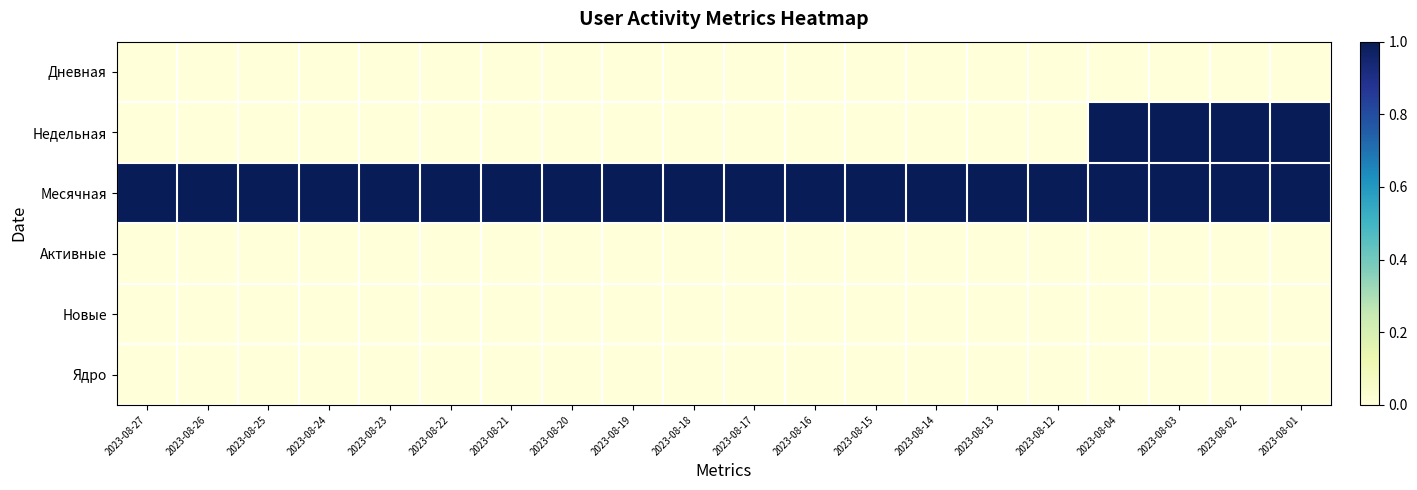

What is the difference between the highest and lowest values at 2023-08-18?

1